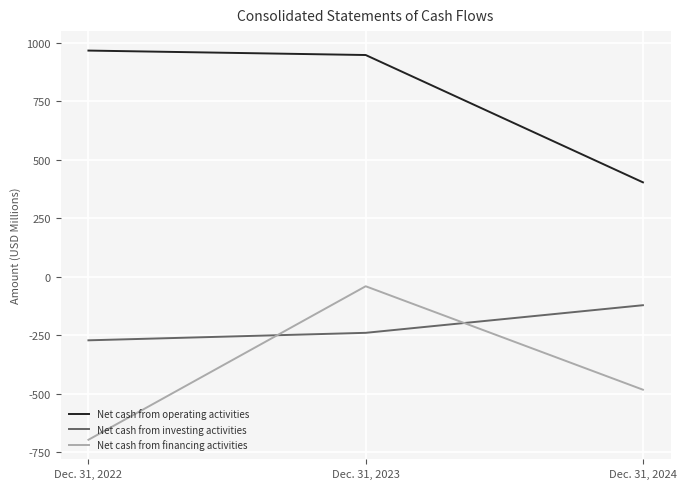

Is it true that Net cash from operating activities equals 967 at Dec. 31, 2022?

True